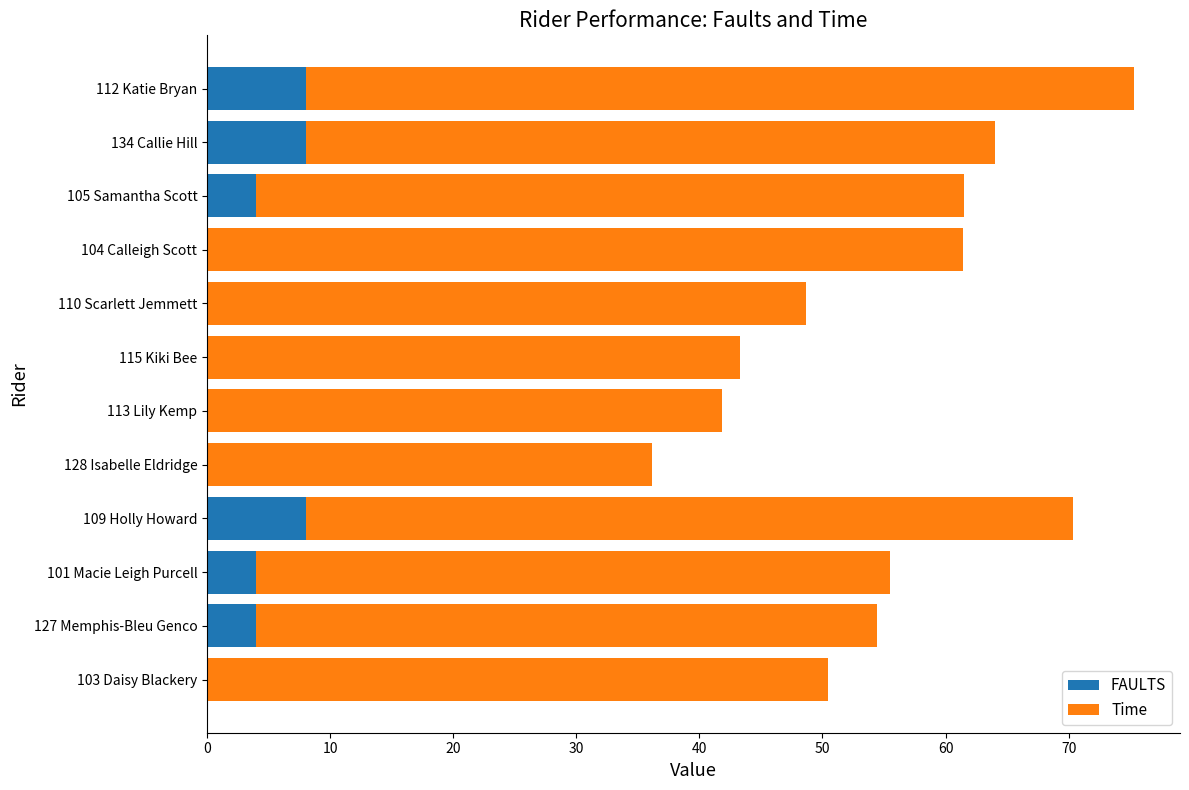

What is the approximate value of FAULTS at 112 Katie Bryan?

8.0